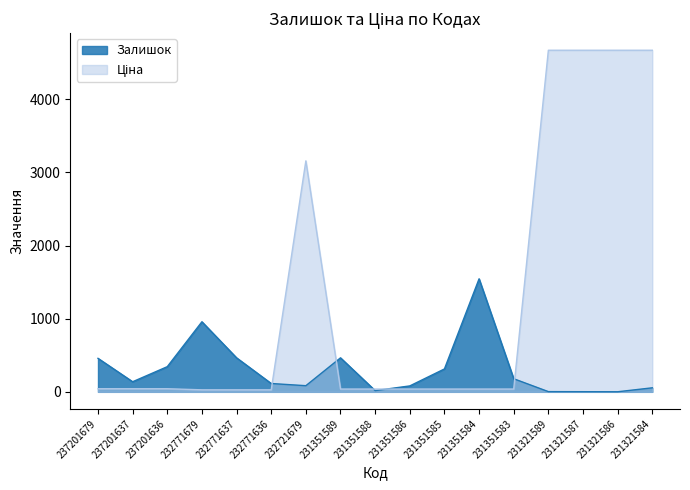

Rank the series at 231351584 from highest to lowest value.

Залишок, Ціна